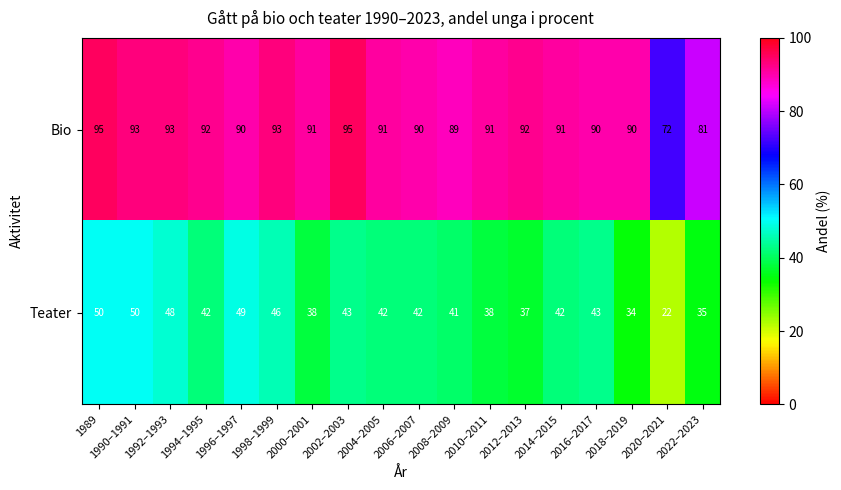

What is the average value of the Bio series?

90